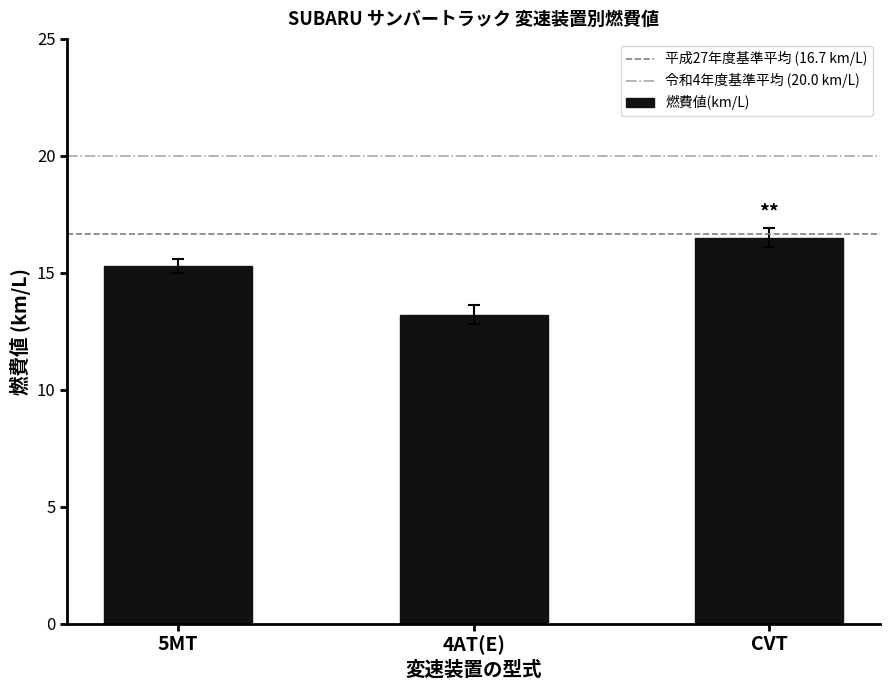

What is the greatest value displayed?

16.5